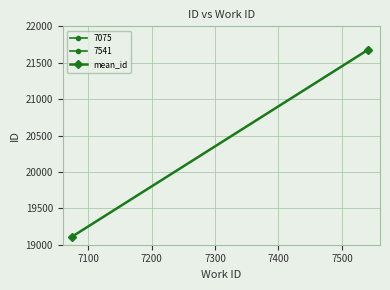

How many lines are shown in the chart?

1